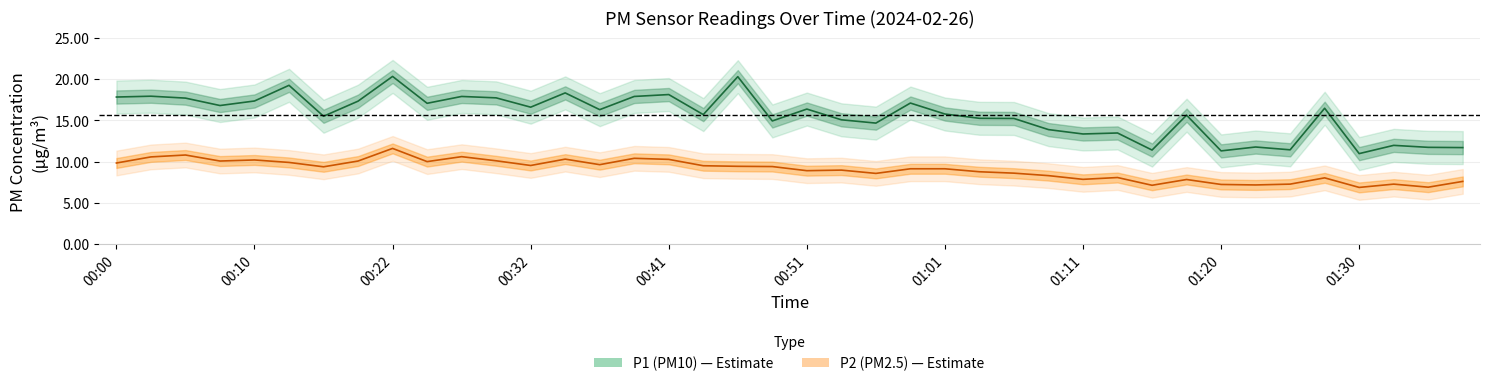

Rank the series at 15 from highest to lowest value.

P1 (PM10), P2 (PM2.5)